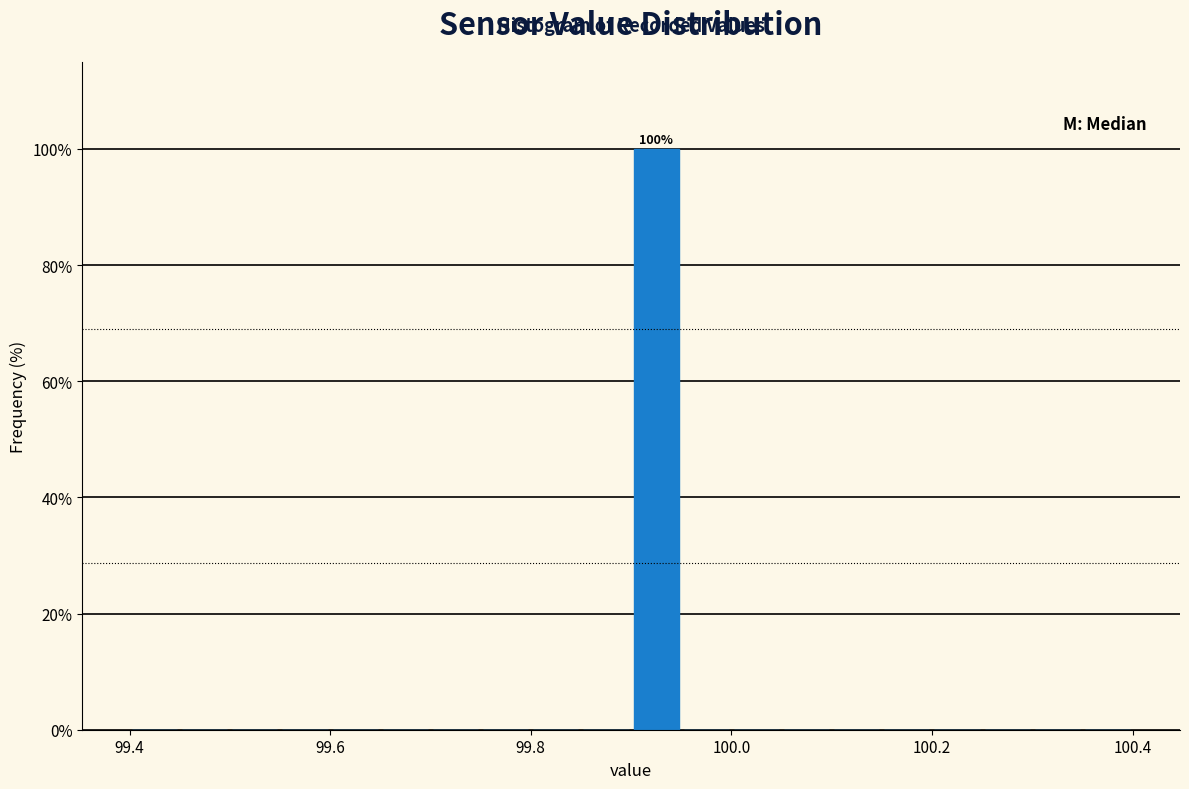

Read against the x-axis, roughly where is the centre of the tallest bar?

99.92